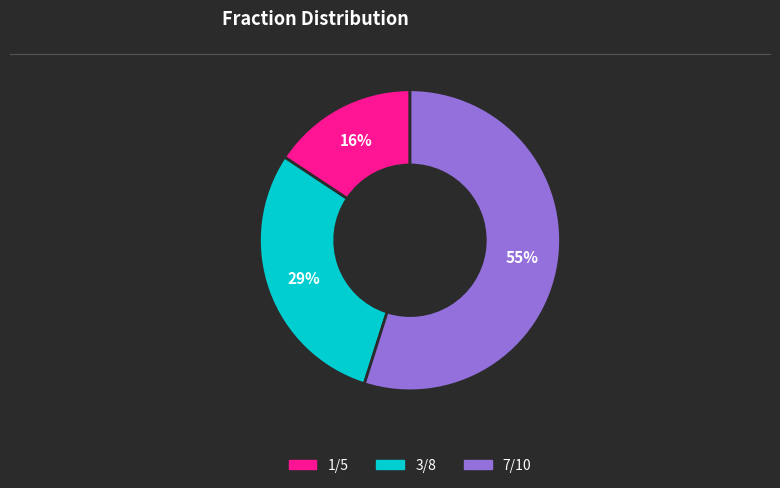

What percentage is the 7/10 slice, to the nearest percent?

55%